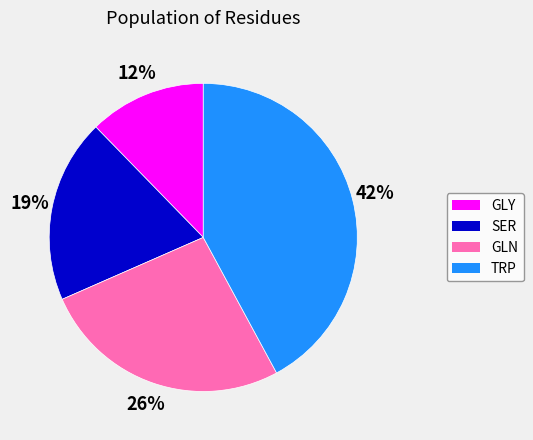

To the nearest percent, what is the difference between the largest and smallest slice percentages?

30%